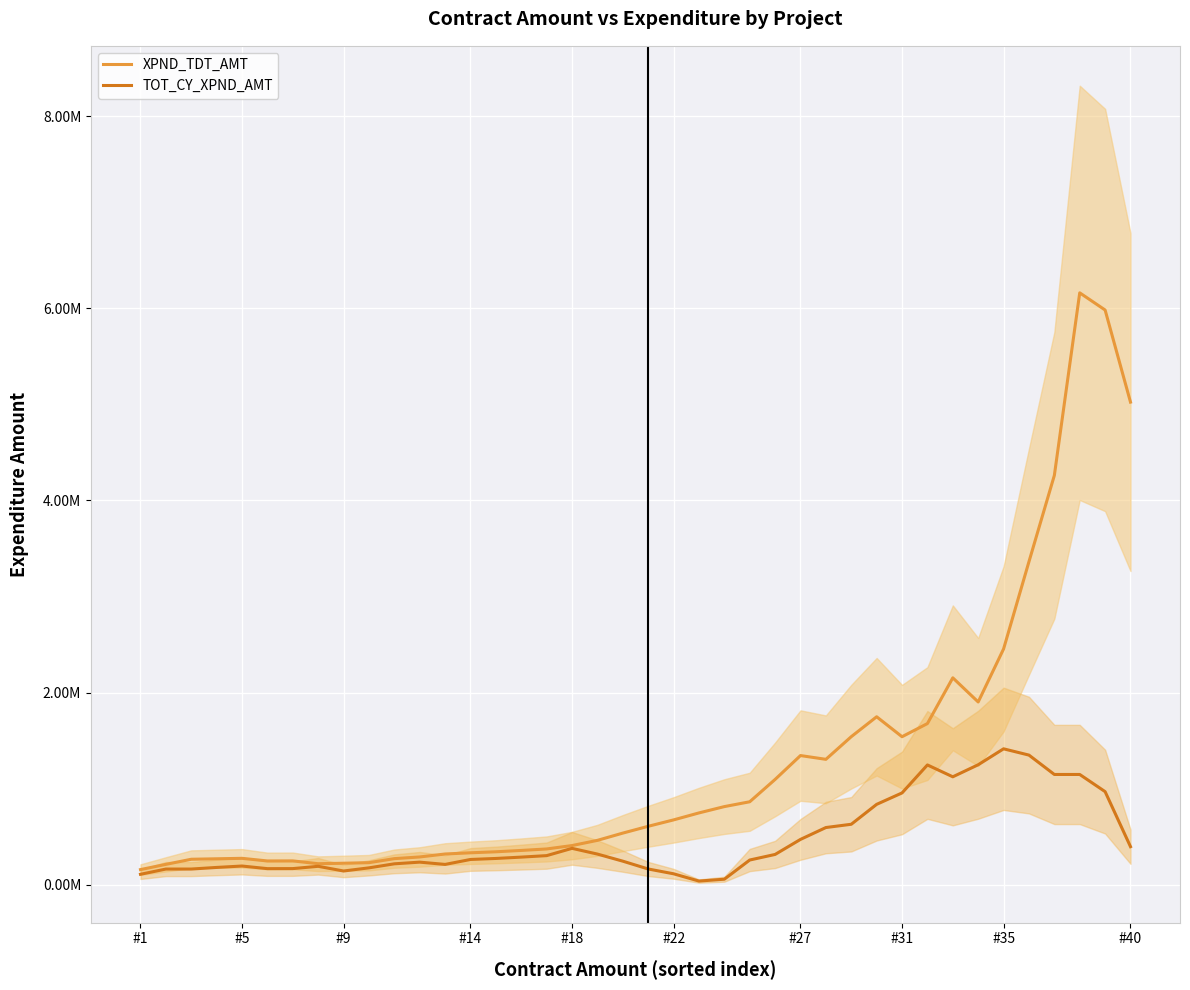

Reading left to right, what are all the values shown in this chart?

XPND_TDT_AMT: 157349.2	211894.6	264998.6	269856.0	274680.8	247363.4	247899.8	218553.0	223673.0	229488.6	271429.4	288933.6	319805.4	332310.6	342845.2	356799.2	372213.2	407635.6	461768.4	537282.4	608085.6	674685.6	747359.6	813137.2	863487.2	1096024.4	1344501.4	1305208.2	1541025.2	1748276.8	1540614.2	1677537.2	2153650.4	1902291.2	2454158.0	3362753.4	4260576.8	6161162.6	5982389.2	5023531.8
TOT_CY_XPND_AMT: 108525.6	163071.0	163071.0	179928.4	194576.8	167259.4	167795.8	191553.0	142773.0	175588.6	217529.4	235033.6	211276.4	262865.8	273400.4	287354.4	302768.4	378572.6	318983.2	245108.2	163804.2	113796.4	37992.2	57294.6	257033.6	315137.4	471747.6	595179.8	629281.8	836533.4	955411.4	1246809.0	1123376.8	1248745.8	1414647.8	1349258.4	1147690.2	1147690.2	968916.8	396024.2